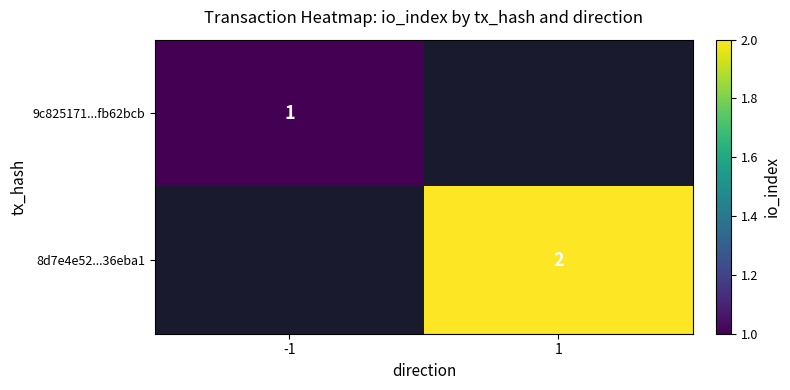

Is it true that 9c825171...fb62bcb equals 1 at -1?

True